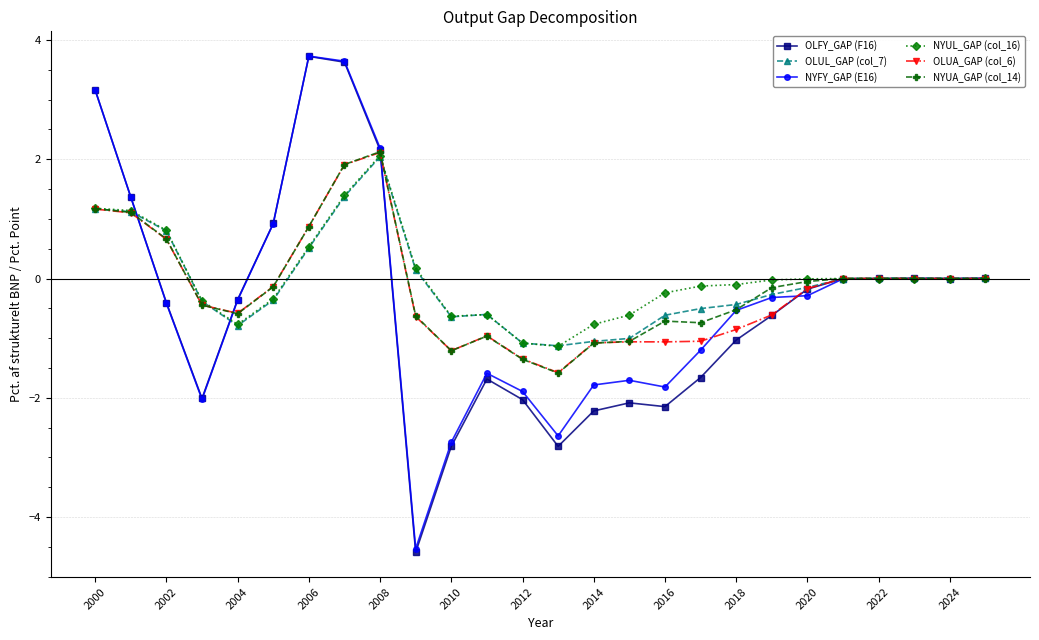

What is the minimum value for OLFY_GAP (F16)?

-4.6